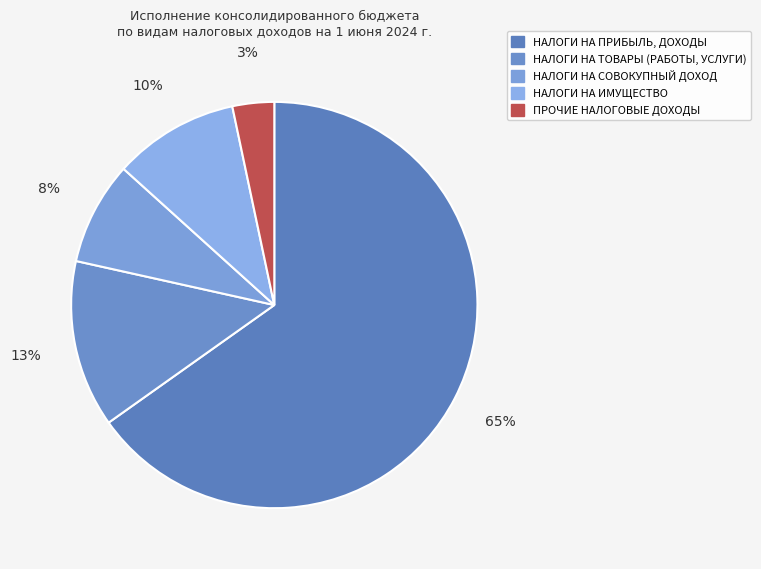

True or false: НАЛОГИ НА ТОВАРЫ (РАБОТЫ, УСЛУГИ) accounts for 13% of the total.

True